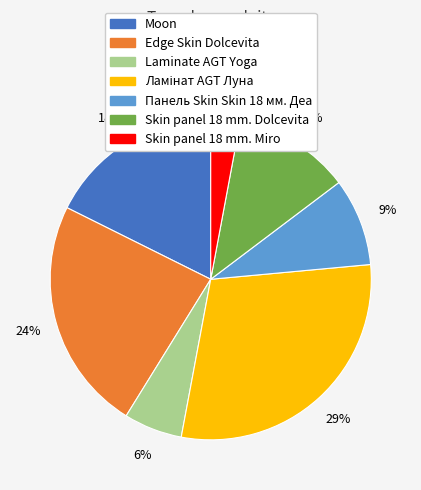

Is there any slice that represents more than half of the pie?

No